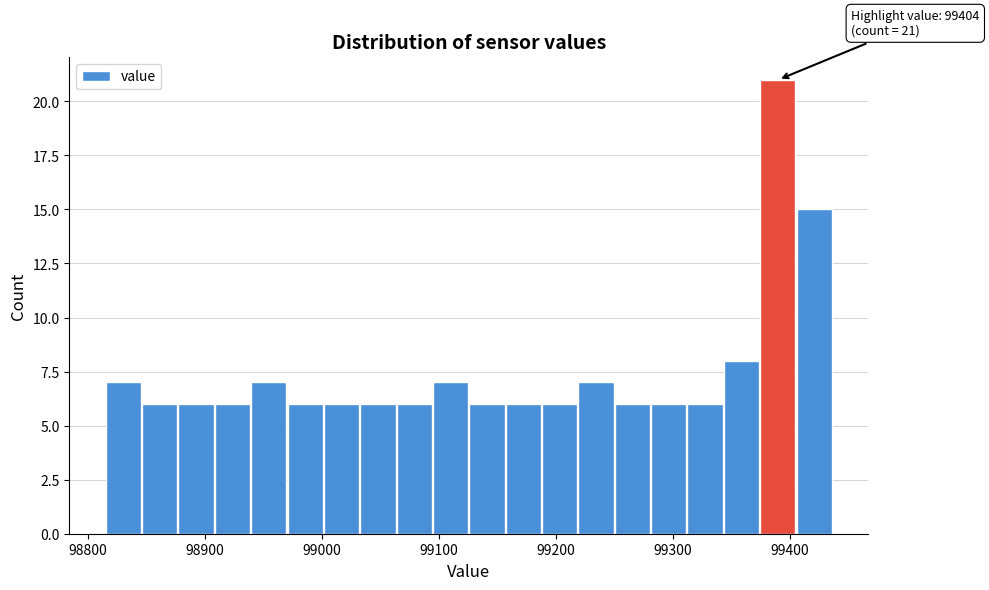

Read against the x-axis, roughly where is the centre of the tallest bar?

99390